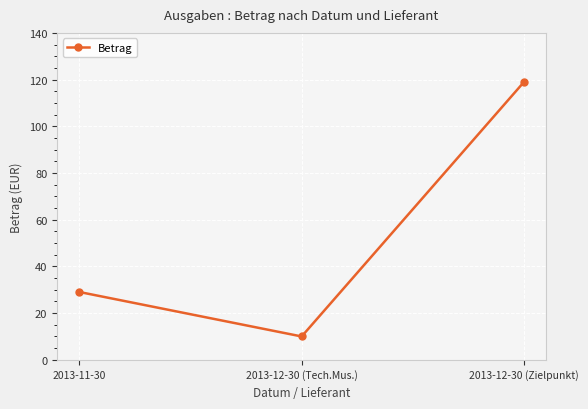

What is the sum of all values?

158.1